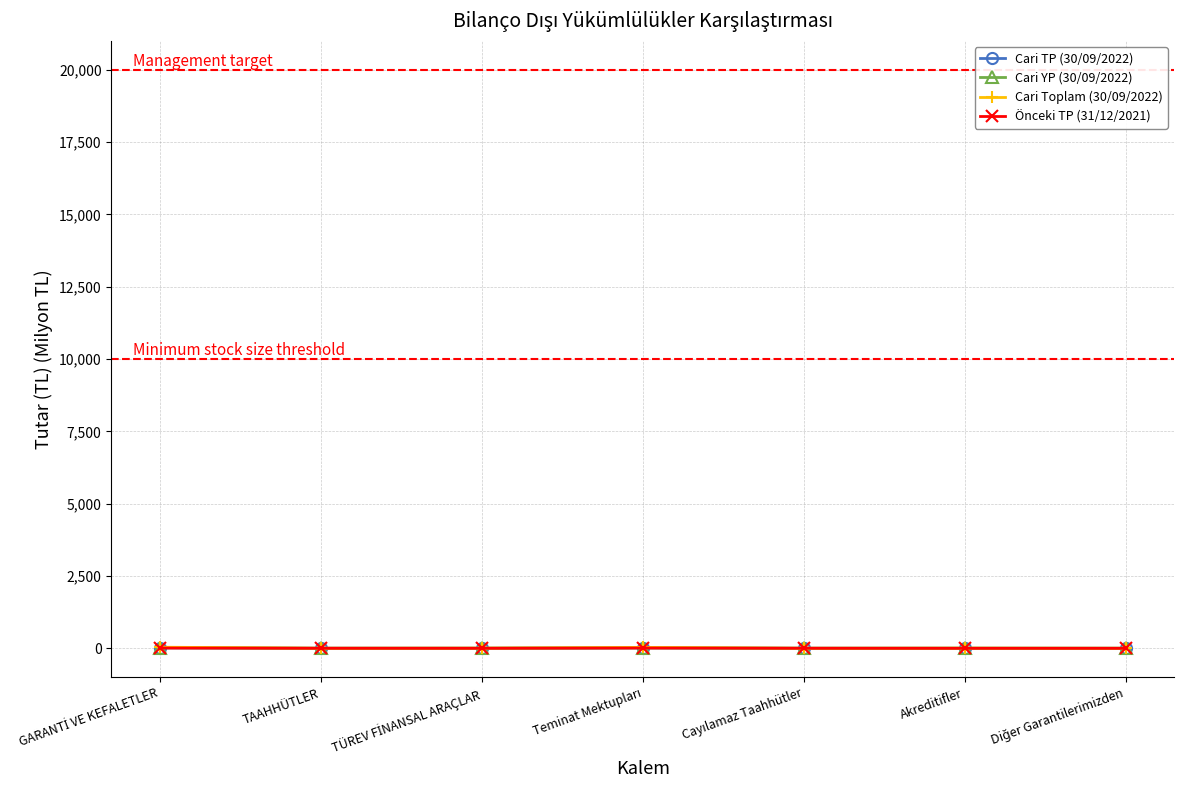

How many lines are shown in the chart?

4